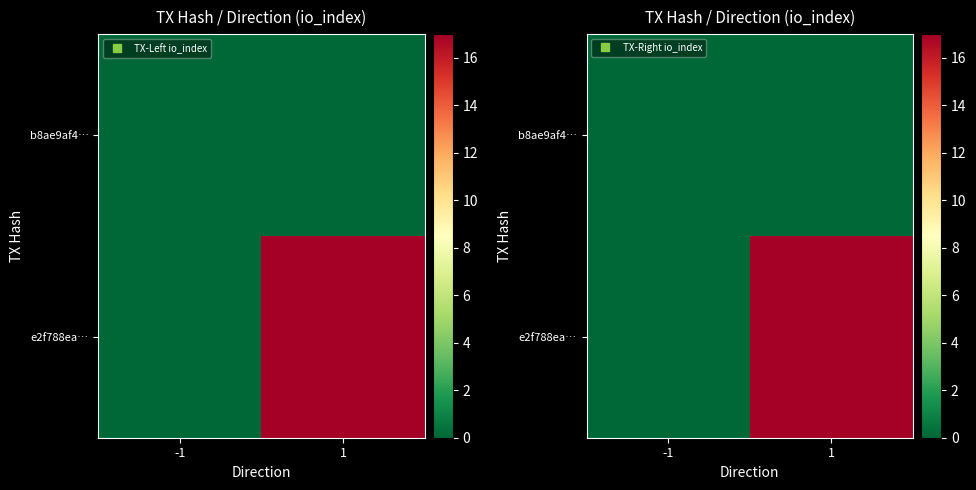

What is the difference between the highest and lowest values at 1?

17